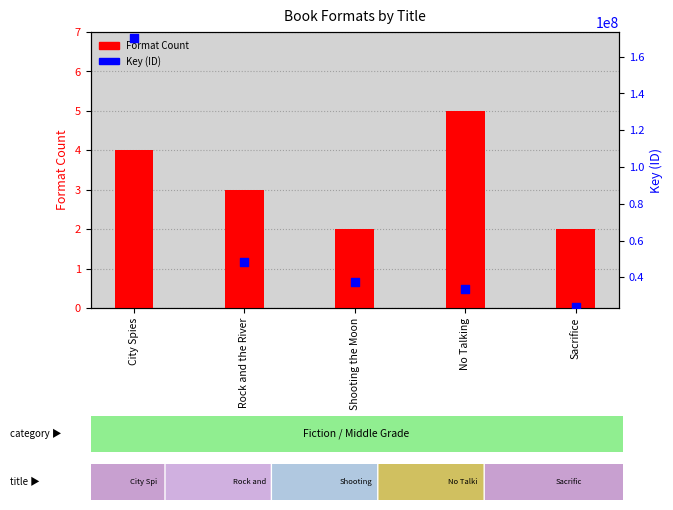

At how many categories does at least one series exceed 164718974?

1